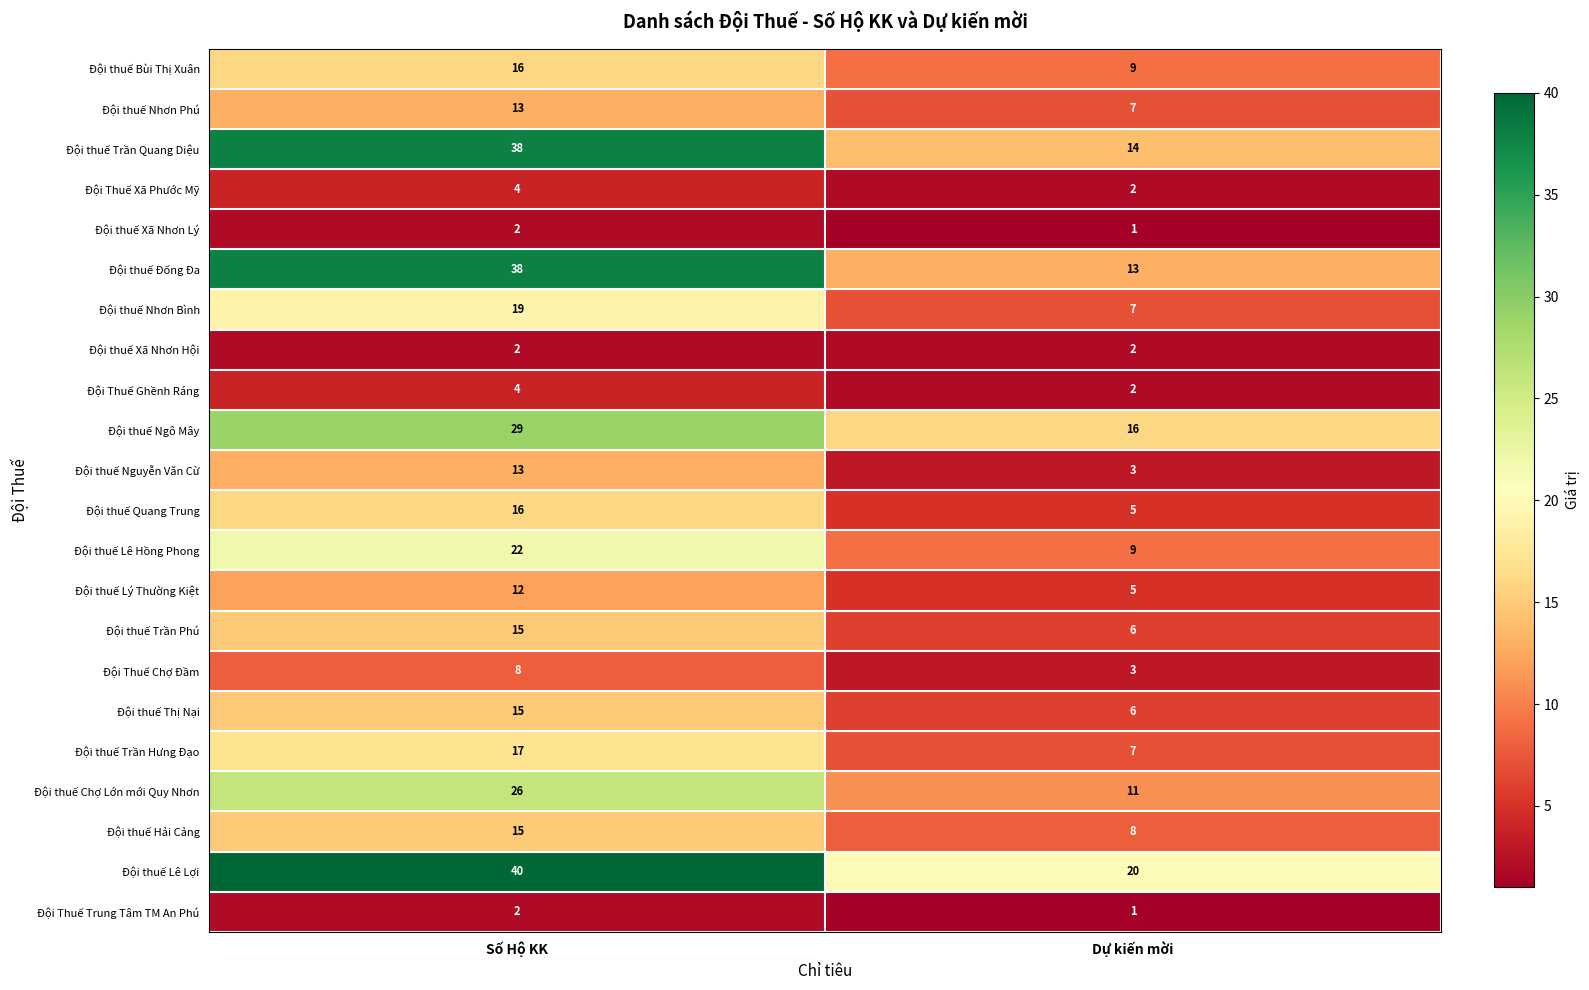

What value does the Đội thuế Thị Nại series have at Số Hộ KK?

15